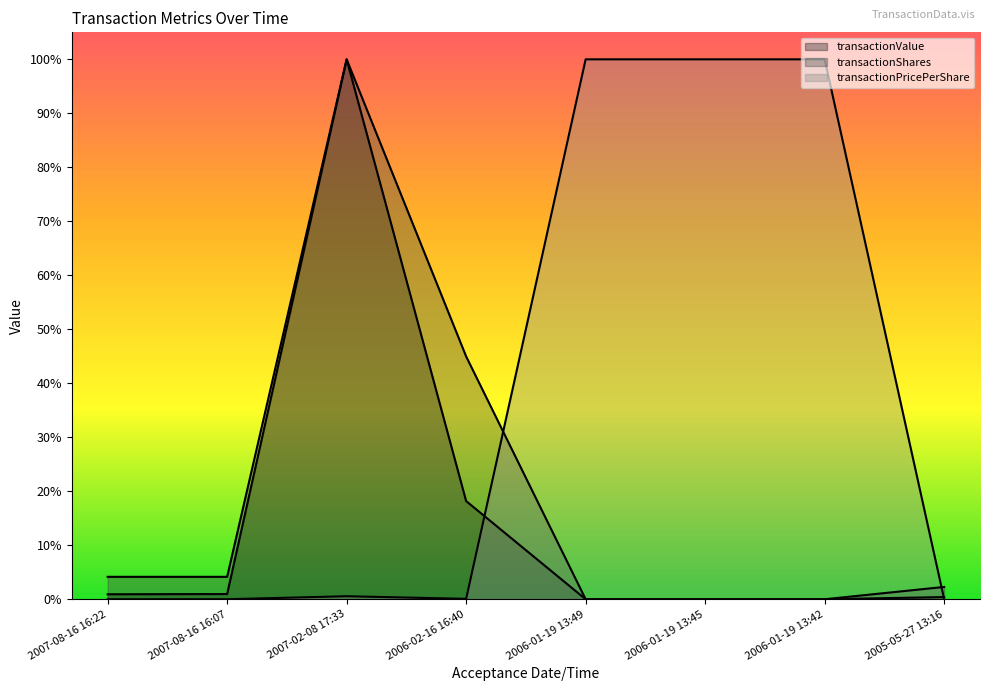

At which label does transactionShares reach its peak?

2007-02-08 17:33